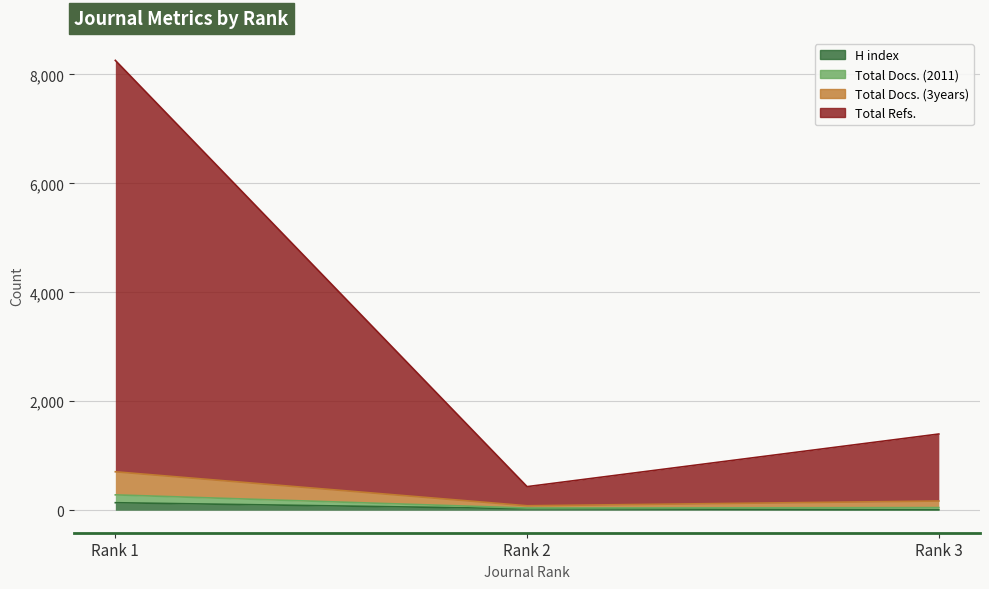

Where is H index nearest to the value 73?

Rank 2